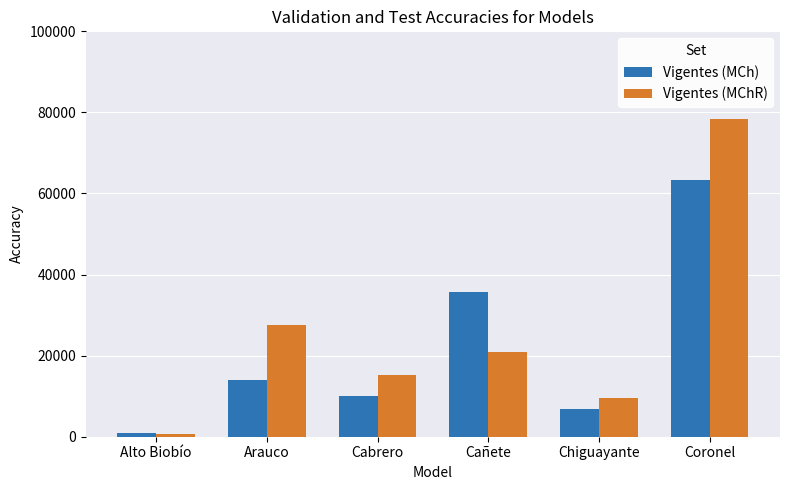

The value of Vigentes (MChR) at Arauco is 10132.1. True or false?

False